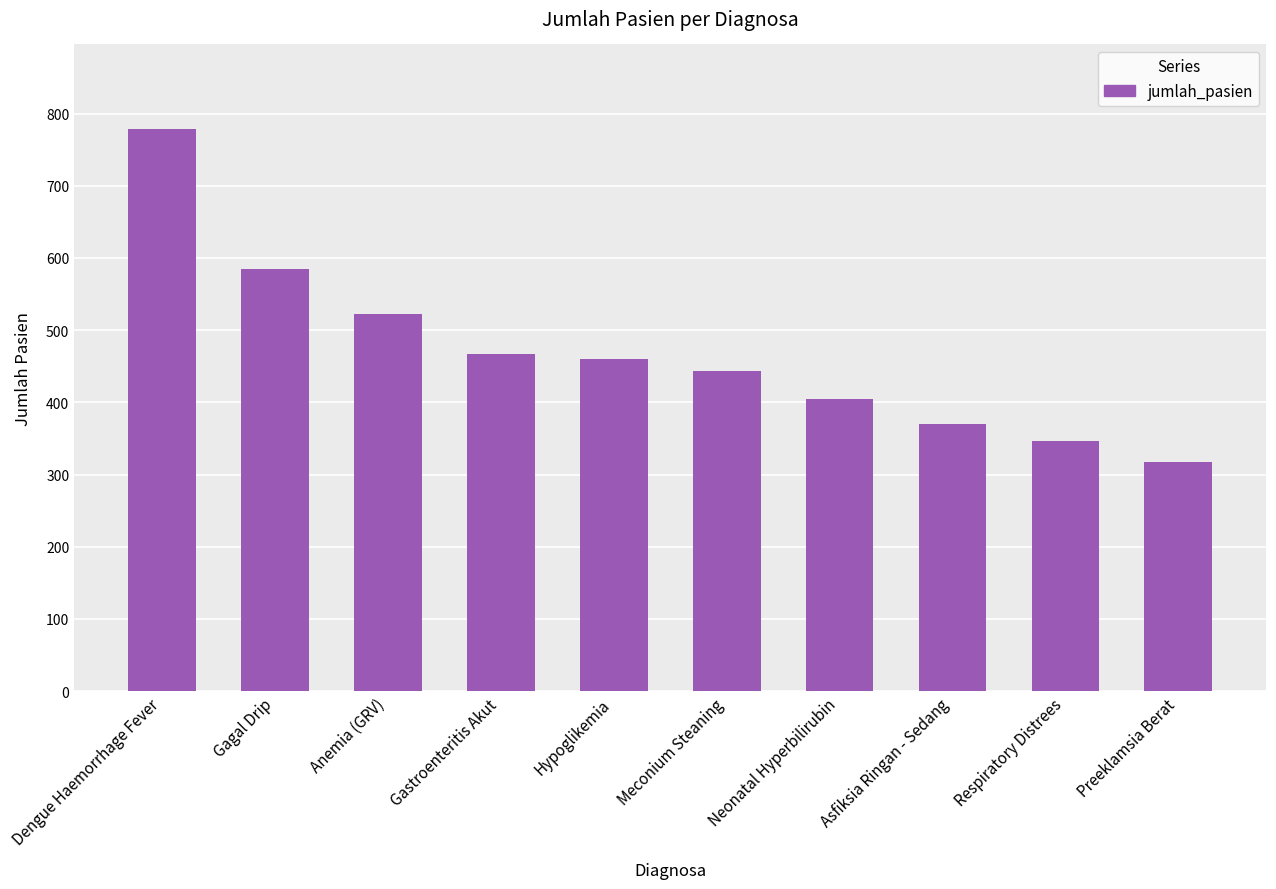

At which label does the data first exceed 460?

Dengue Haemorrhage Fever